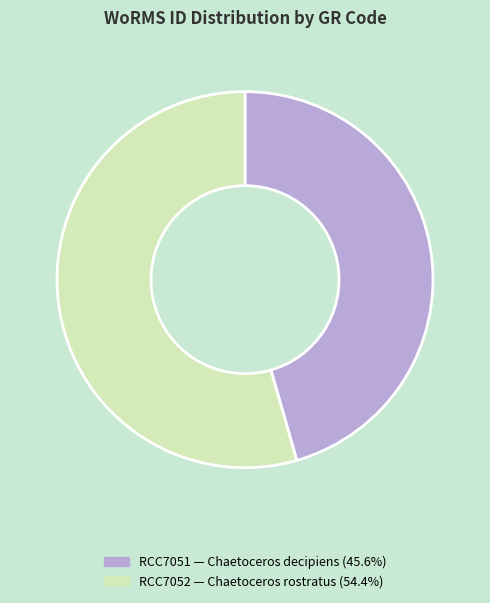

Is there a majority slice in this chart?

Yes